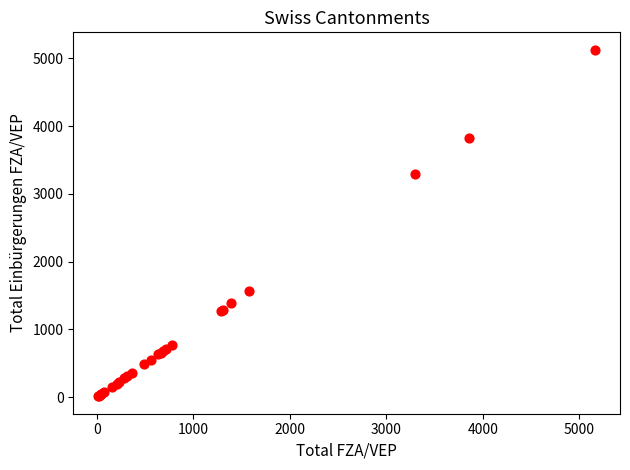

What Y value in the scatter plot is closest to 2569?

3300